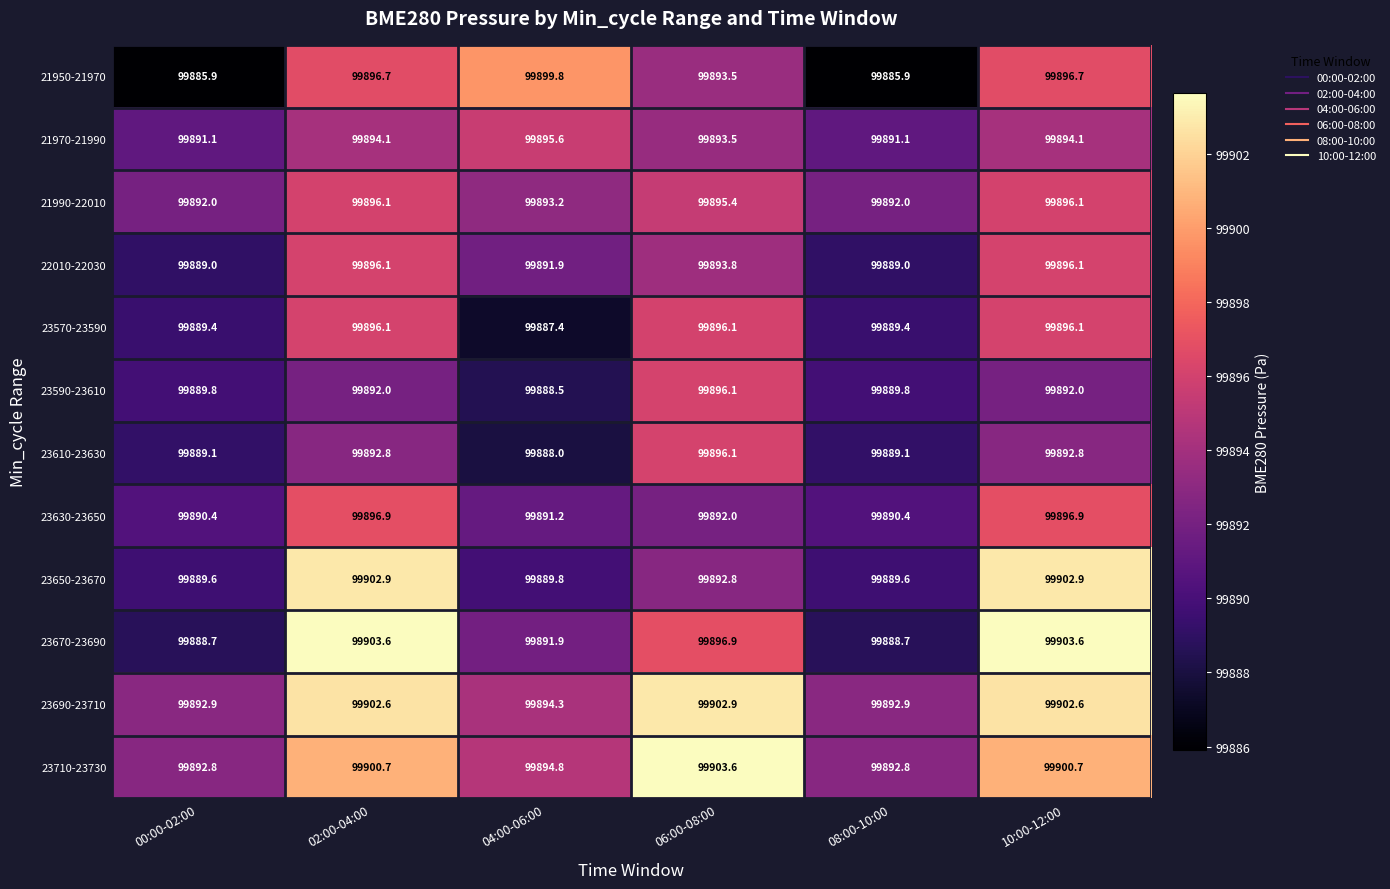

Between 00:00-02:00 and 10:00-12:00, which series saw the biggest shift?

23670-23690